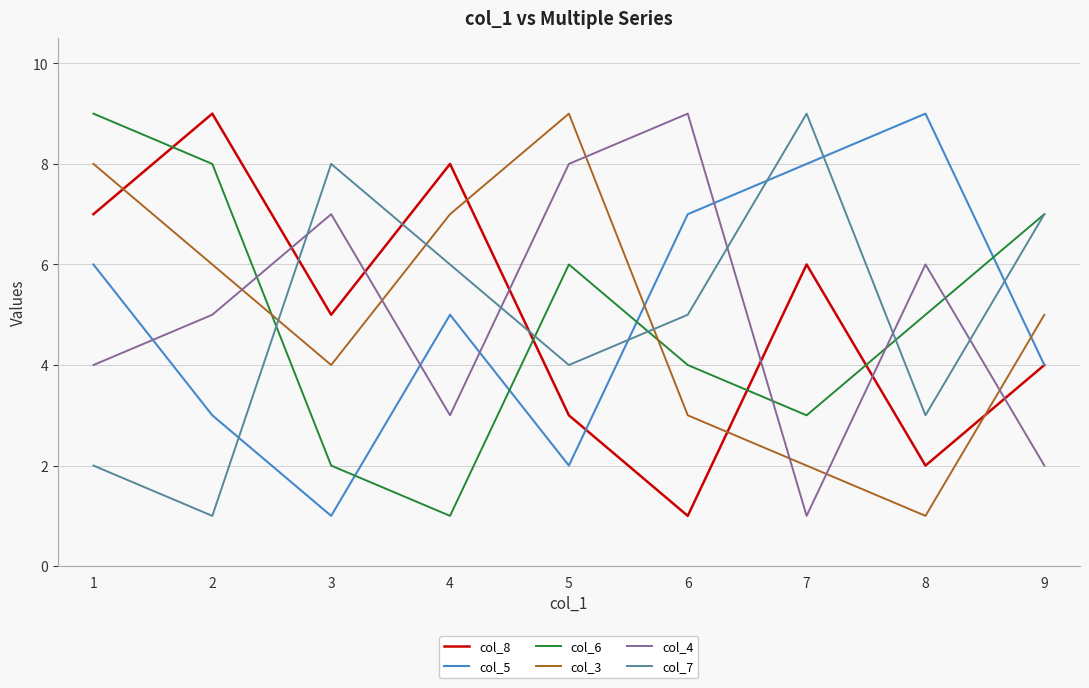

At which category does col_8 reach its first local valley?

3